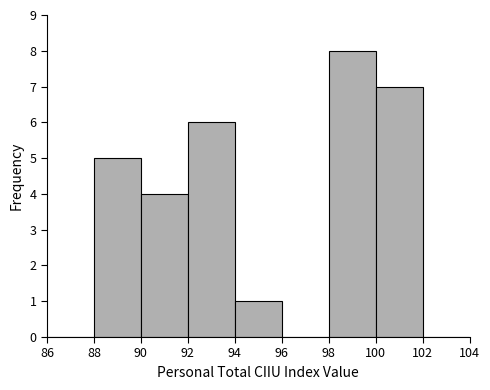

Over which range of the x-axis is the bar tallest?

98 to 100